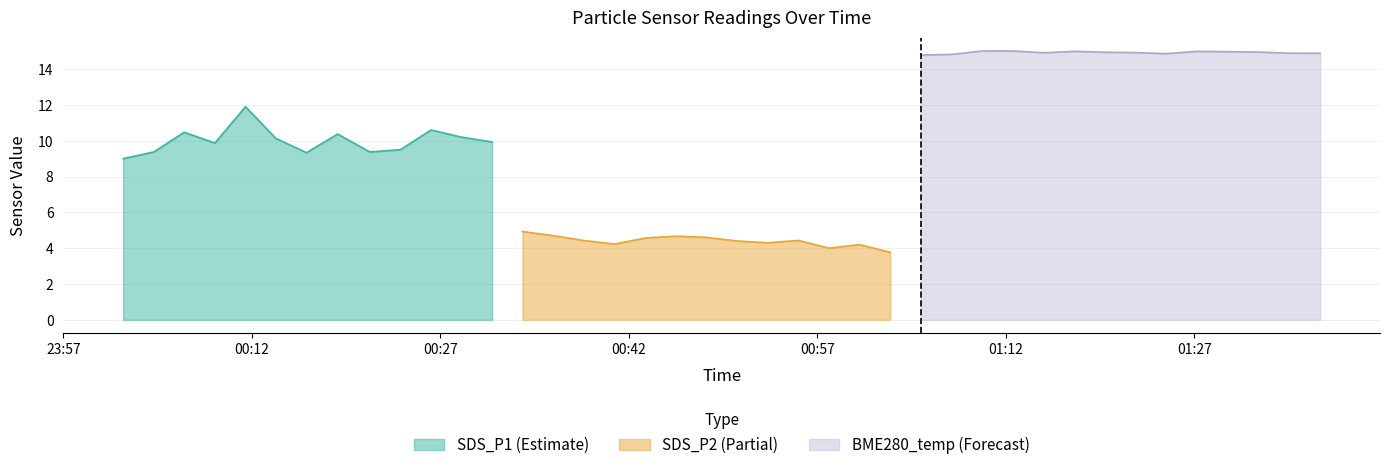

What is the greatest value displayed?

15.0